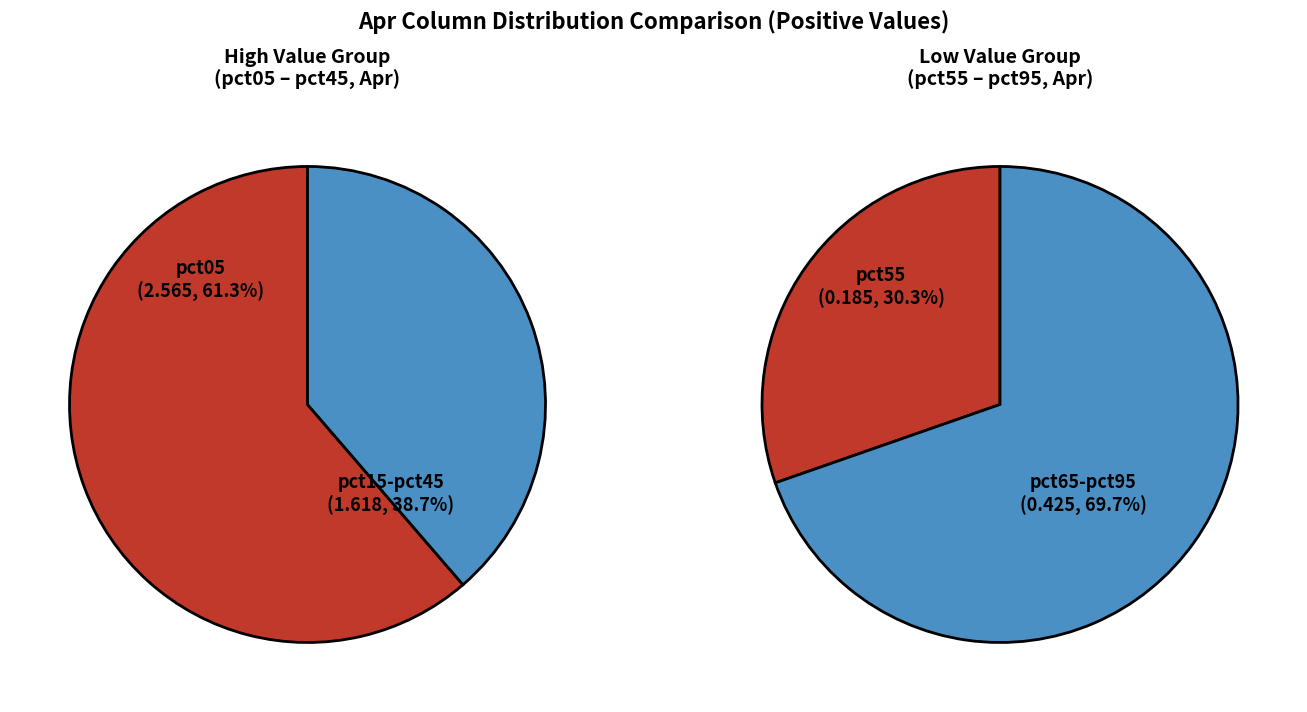

Which slice is the largest?

pct05